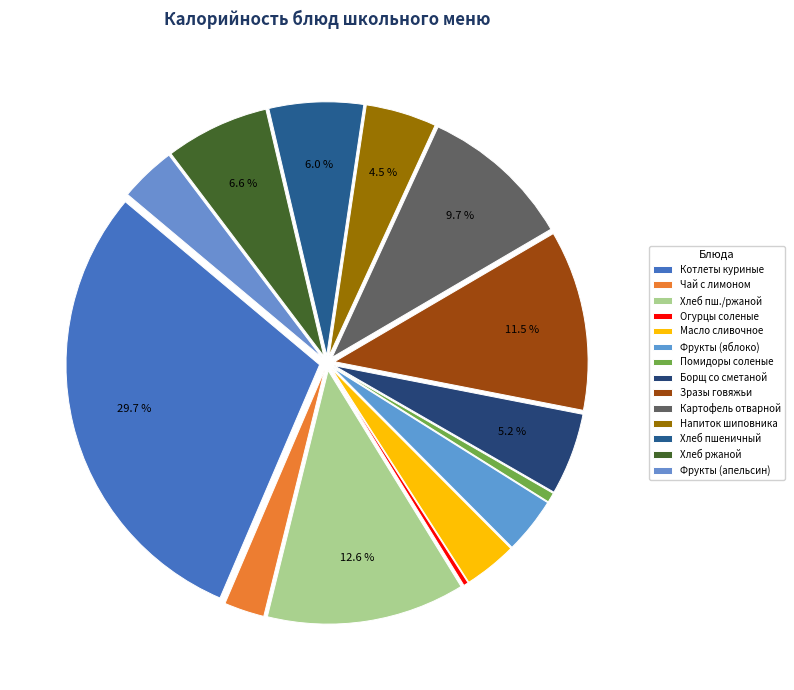

Does any single category account for the majority?

No